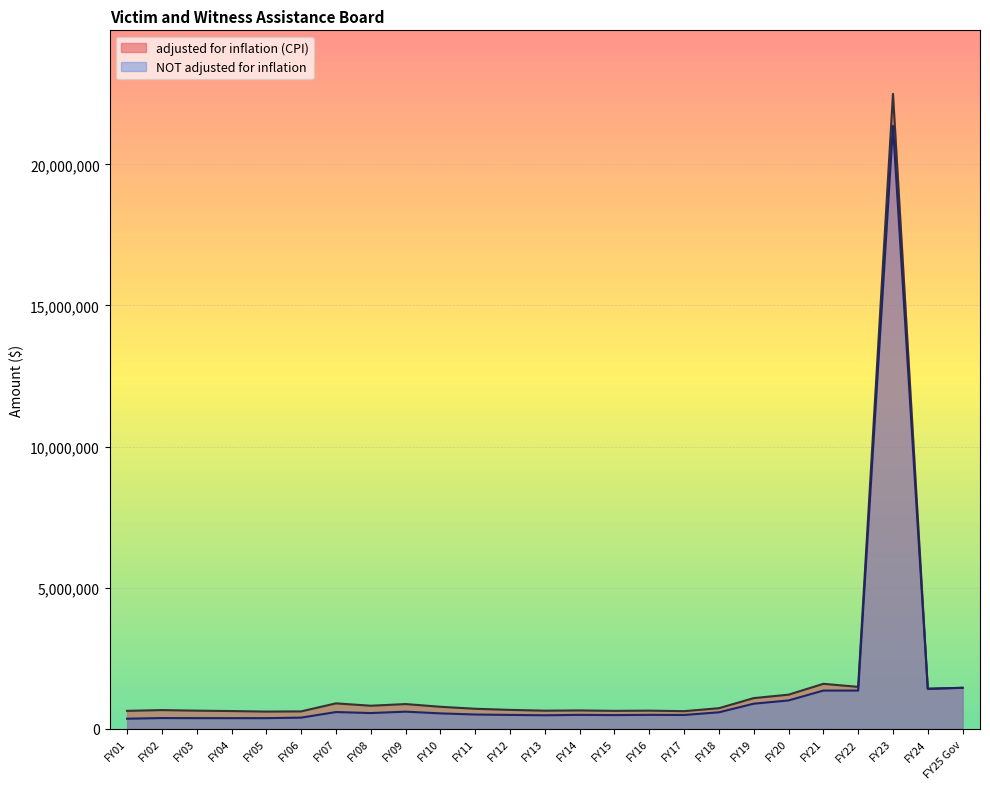

Which series has the largest range (max minus min)?

adjusted for inflation (CPI)